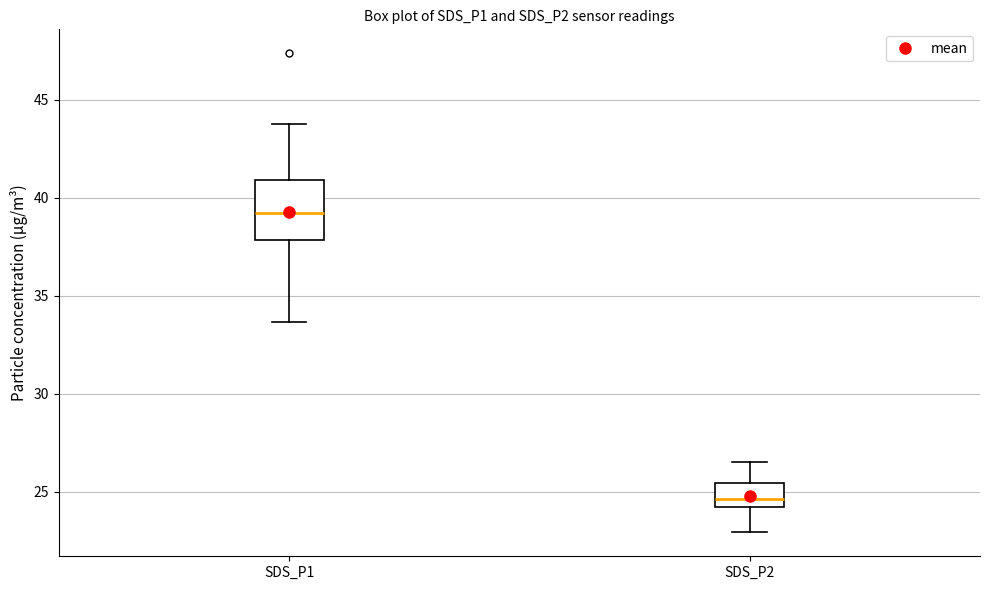

Reading left to right, transcribe this box plot: for each box, give where its median line is, the range the box spans, and where its two whiskers end, as read against the y-axis. The values are not printed on the chart, so give them approximately, as read against the axis.

SDS_P1: median 39.5, box 38.0 to 41.0, whiskers 33.5 to 44.0
SDS_P2: median 24.5, box 24.0 to 25.5, whiskers 23.0 to 26.5